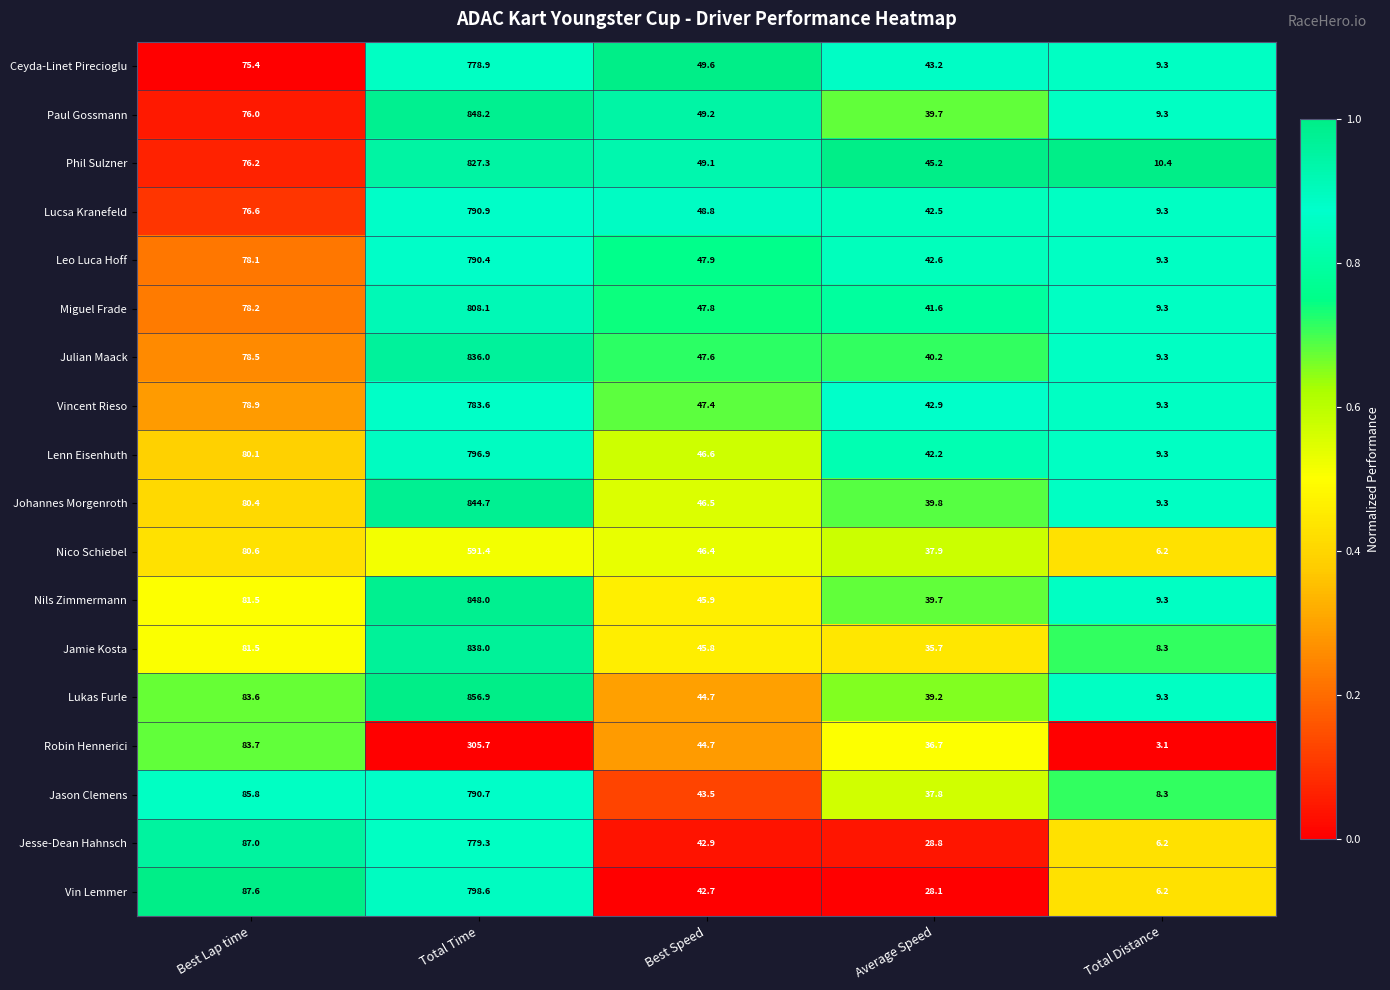

What is the difference between the maximum and second lowest values in the Lukas Furle series?

817.7